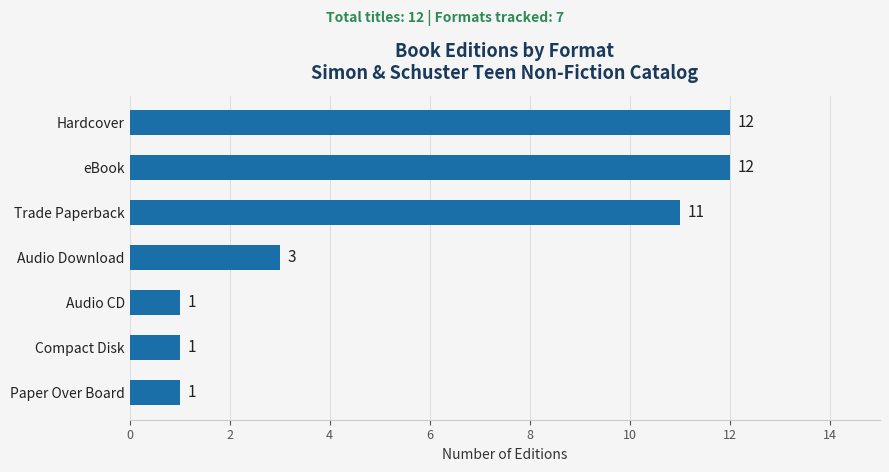

Reading bottom to top, transcribe all the data shown in this chart.

Paper Over Board=1	Compact Disk=1	Audio CD=1	Audio Download=3	Trade Paperback=11	eBook=12	Hardcover=12